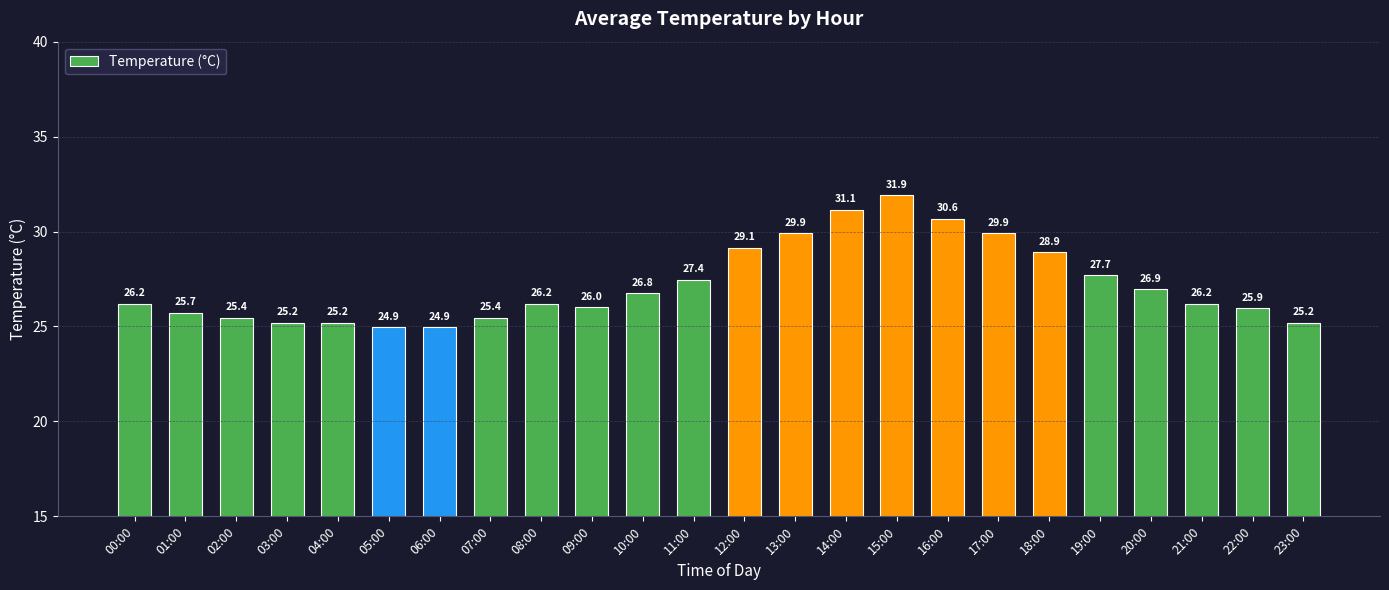

What is the label of the 3rd bar from the right?

21:00